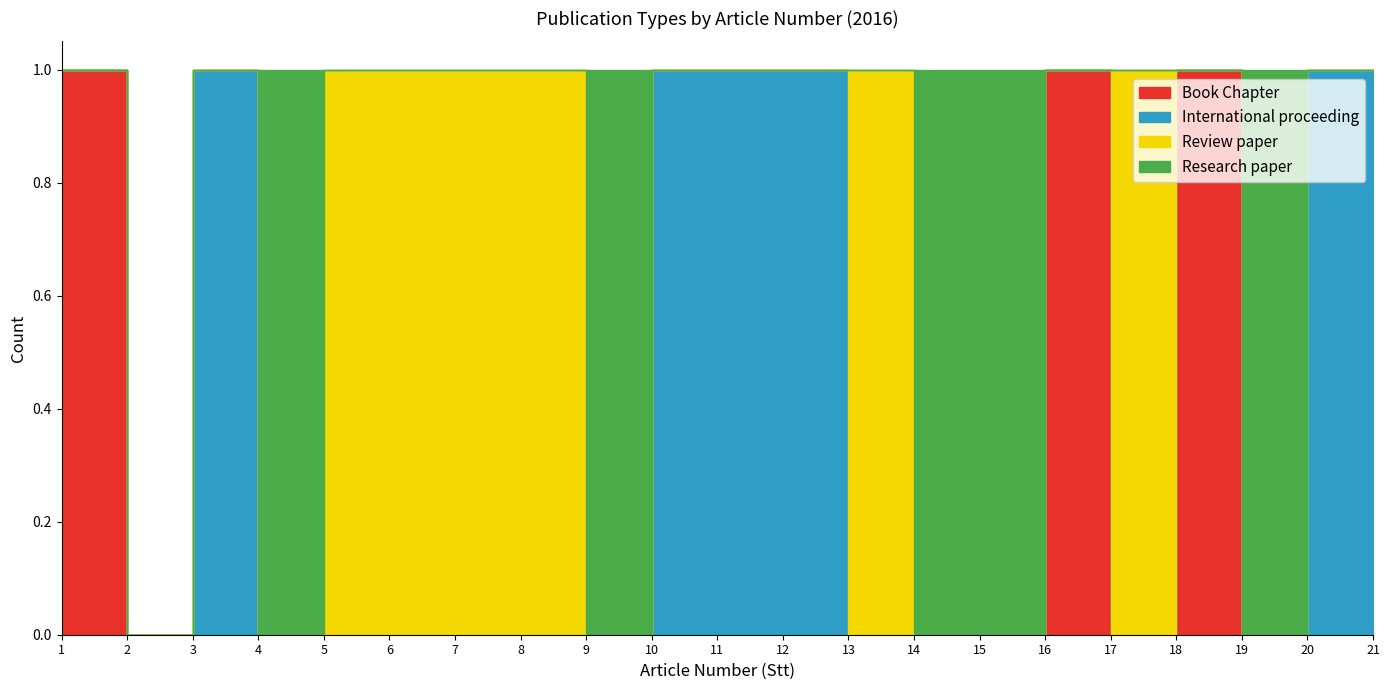

How many lines are shown in the chart?

4